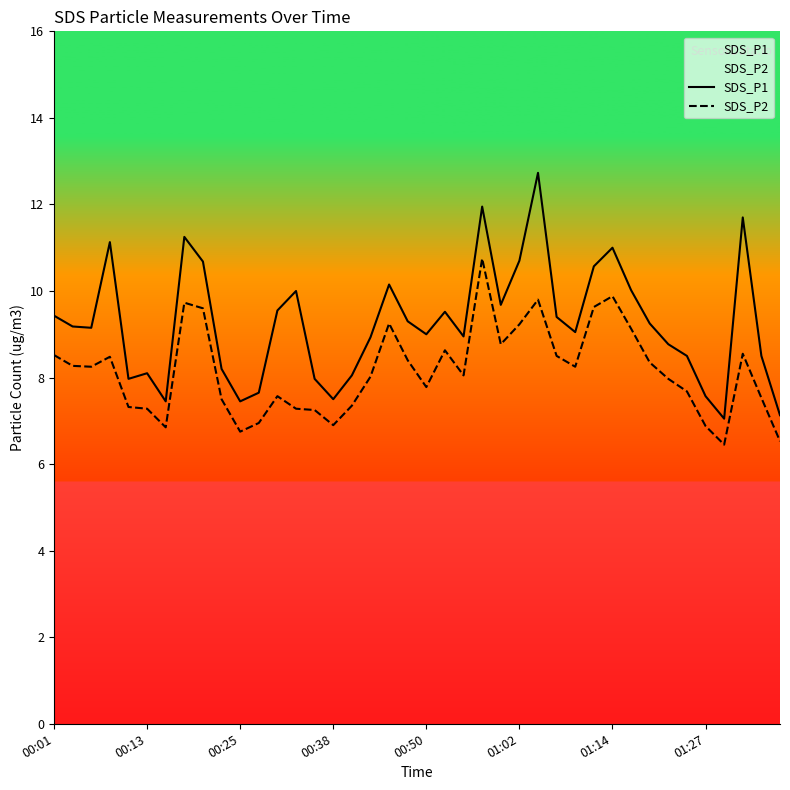

Rank the series by their maximum value, from highest to lowest.

SDS_P1, SDS_P2